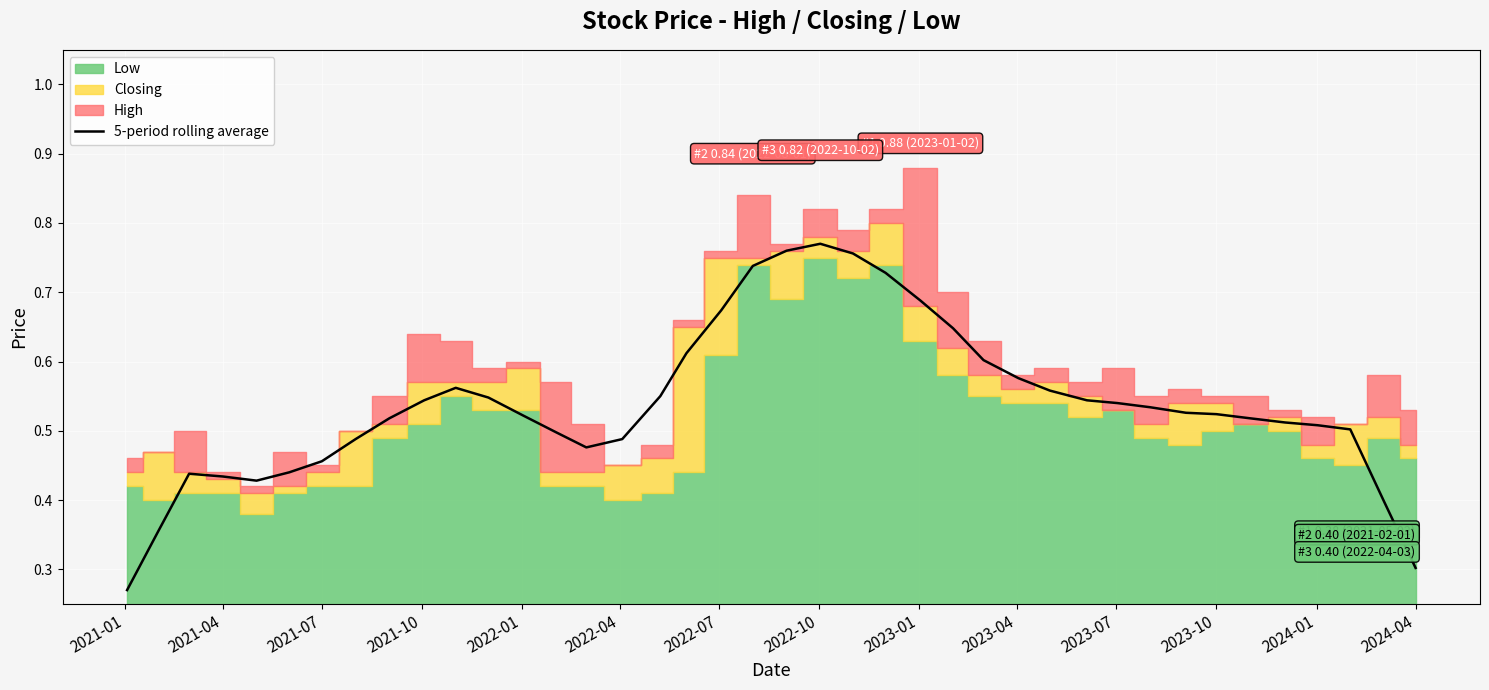

The chart shows a value of 0.4 at 2022-04. True or false?

True